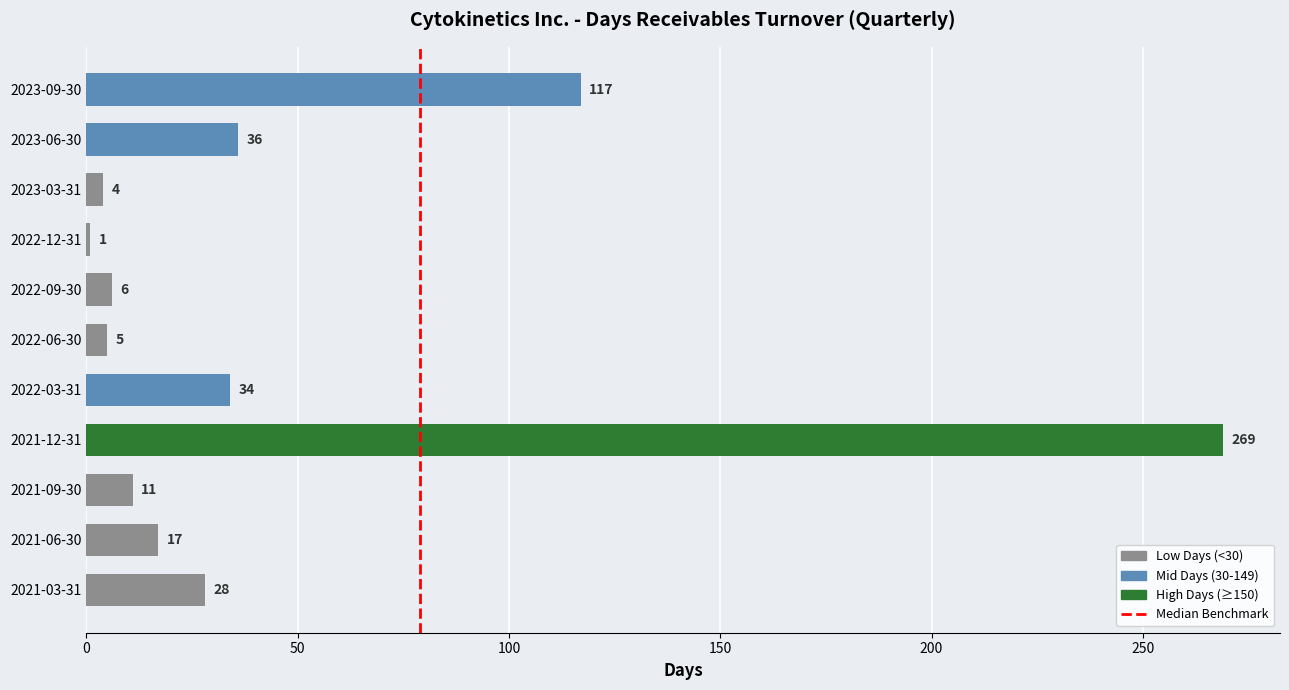

What is the value of the 11th bar from the top?

28